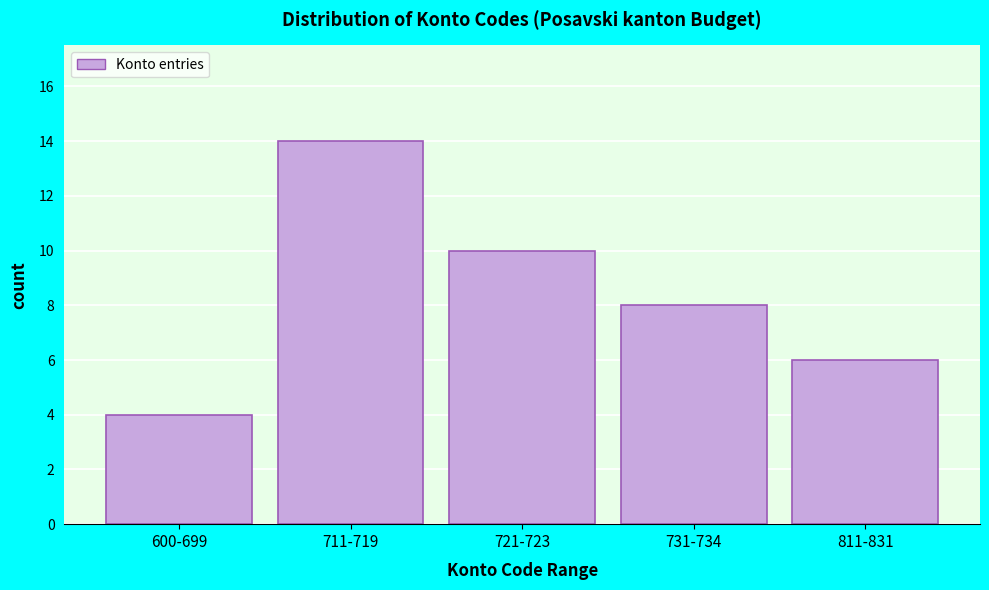

Reading right to left, what are all the values shown in this chart?

6	8	10	14	4